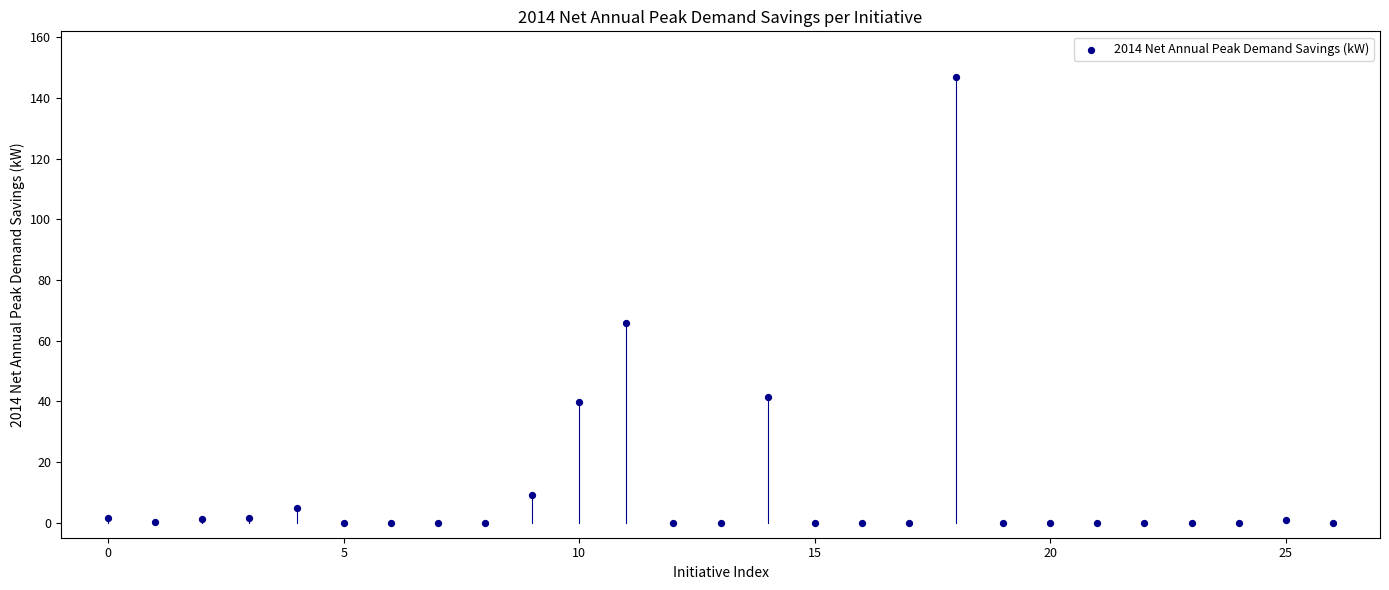

What is the range of Y values (max minus min)?

147.0